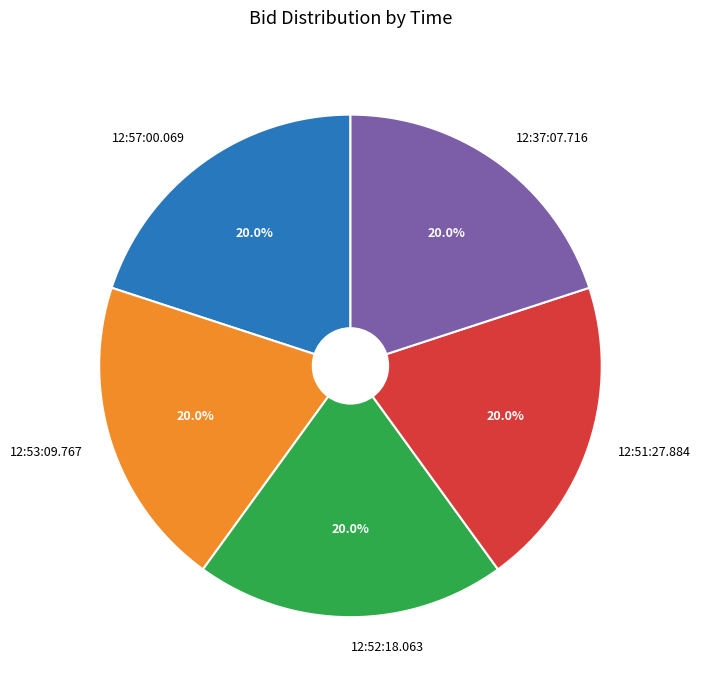

To the nearest percent, what is the average slice percentage?

20%